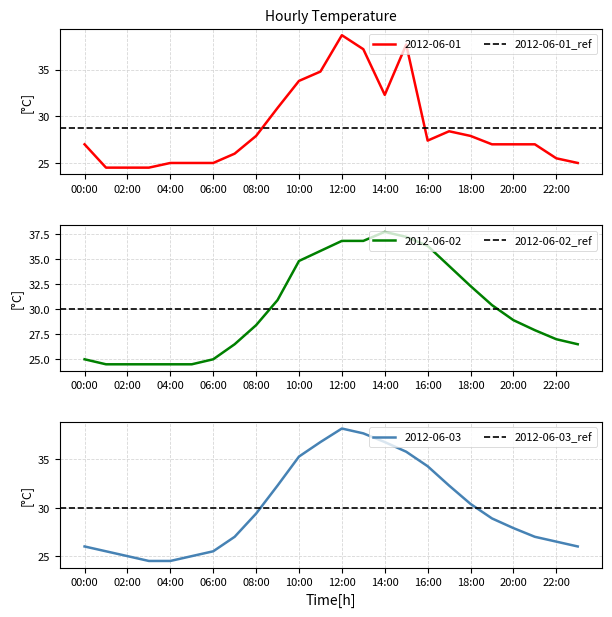

What is the highest value of the 2012-06-01 series?

38.7